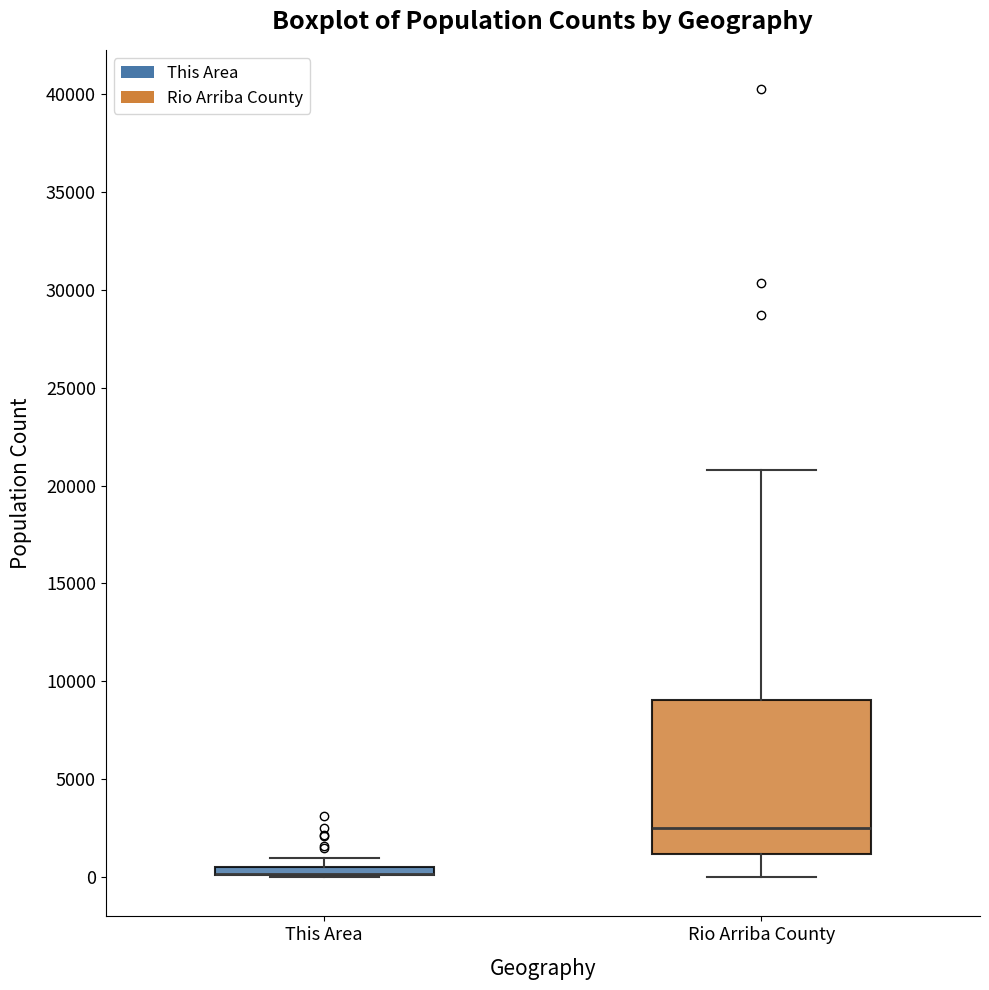

Where does the upper whisker of the box for Rio Arriba County end on the y-axis? The values are not printed on the chart, so give them approximately, as read against the axis.

21000